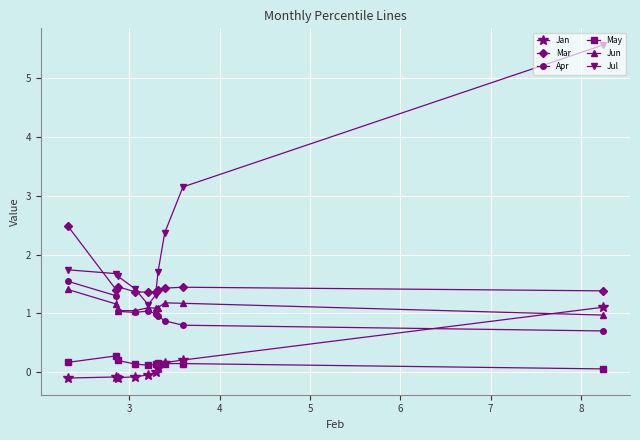

True or false: May and Jun intersect in this chart.

False